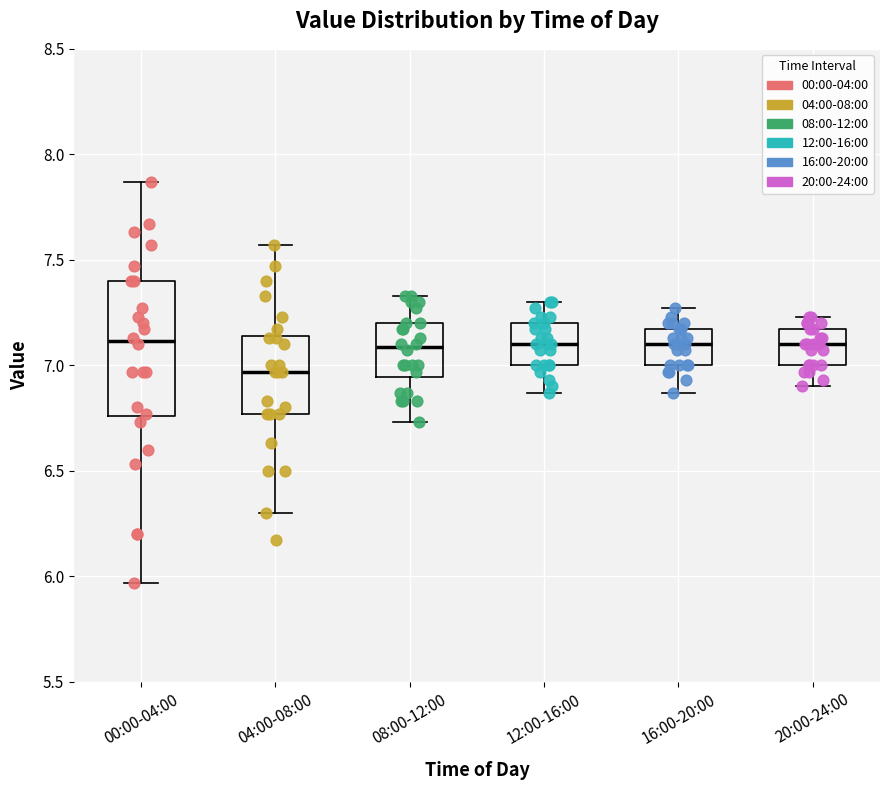

Reading left to right, transcribe this box plot: for each box, give where its median line is, the range the box spans, and where its two whiskers end, as read against the y-axis. The values are not printed on the chart, so give them approximately, as read against the axis.

00:00-04:00: median 7.10, box 6.75 to 7.40, whiskers 5.95 to 7.85
04:00-08:00: median 6.95, box 6.75 to 7.15, whiskers 6.30 to 7.55
08:00-12:00: median 7.10, box 6.95 to 7.20, whiskers 6.75 to 7.35
12:00-16:00: median 7.10, box 7.00 to 7.20, whiskers 6.85 to 7.30
16:00-20:00: median 7.10, box 7.00 to 7.15, whiskers 6.85 to 7.25
20:00-24:00: median 7.10, box 7.00 to 7.15, whiskers 6.90 to 7.25